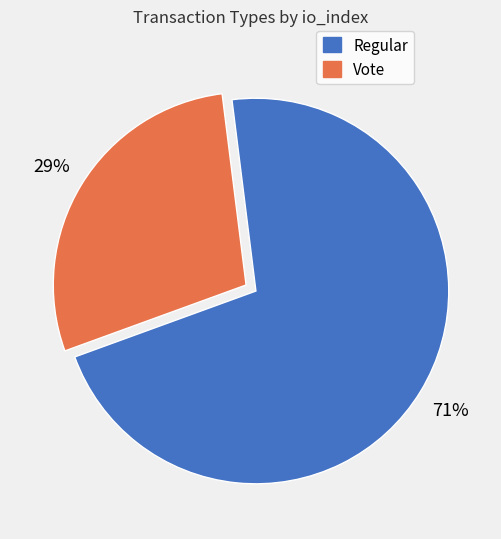

To the nearest percent, what is the average slice percentage?

50%